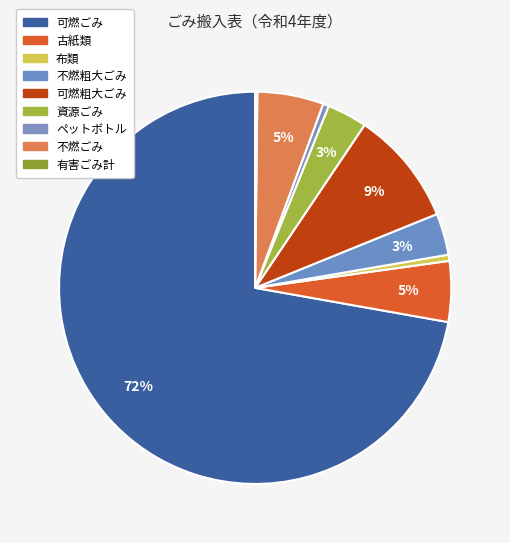

What is the change in value from 可燃粗大ごみ to ペットボトル?

-786.2